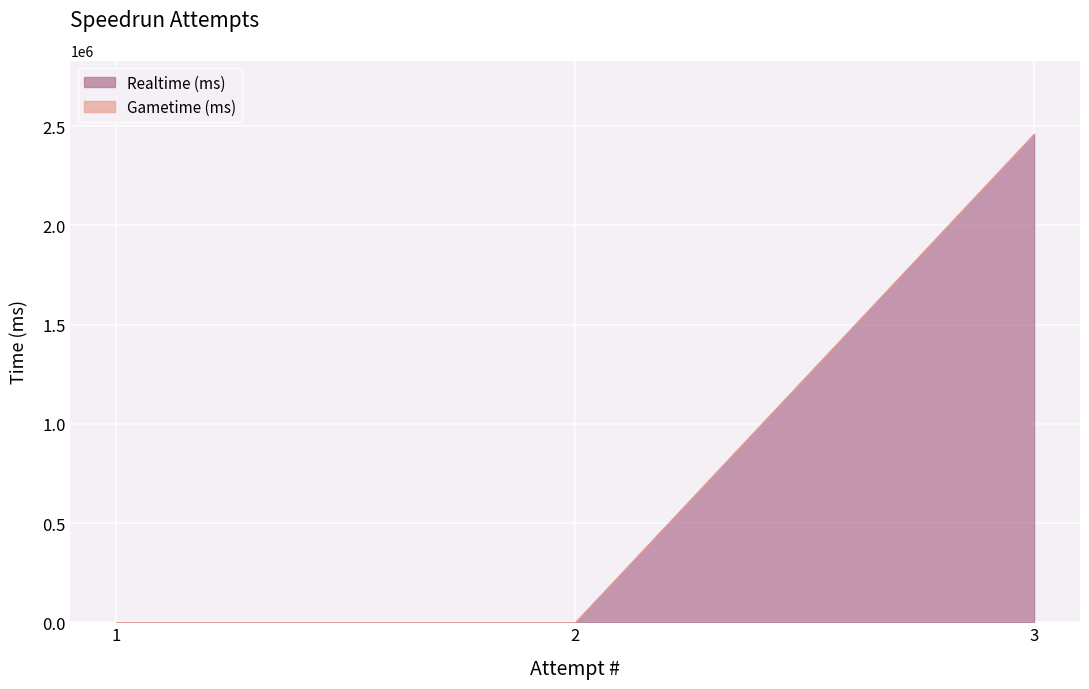

Which series has the widest spread of values?

Realtime (ms)